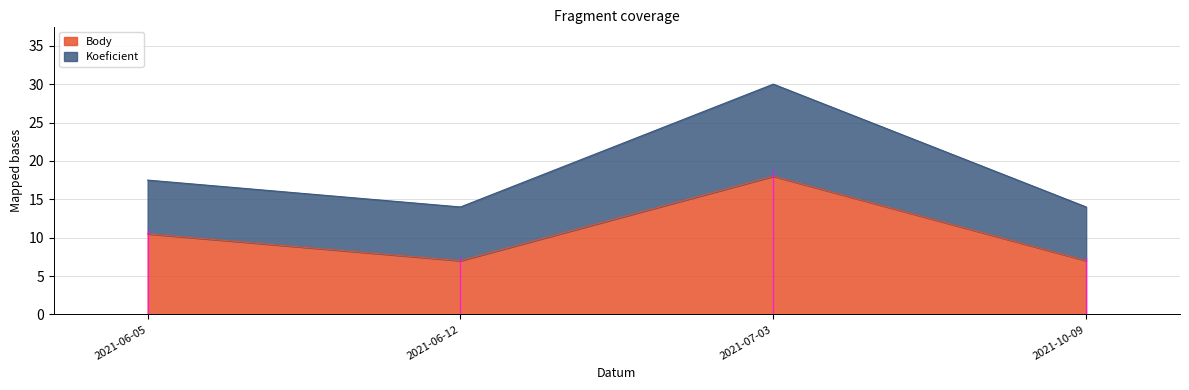

What is the change in value from 2021-06-05 to 2021-10-09?

-3.5